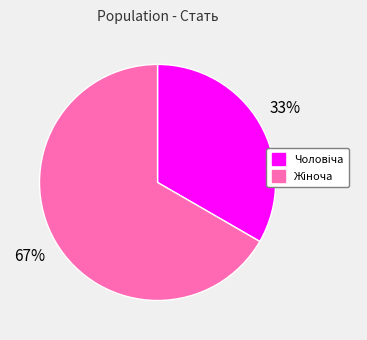

Does any single category account for the majority?

Yes